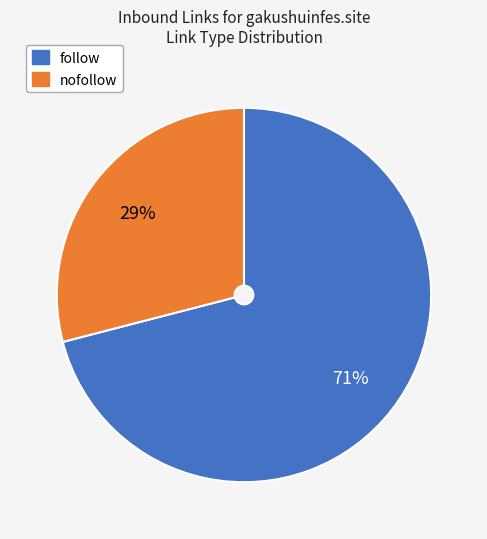

Which slice represents more than half of the pie?

follow